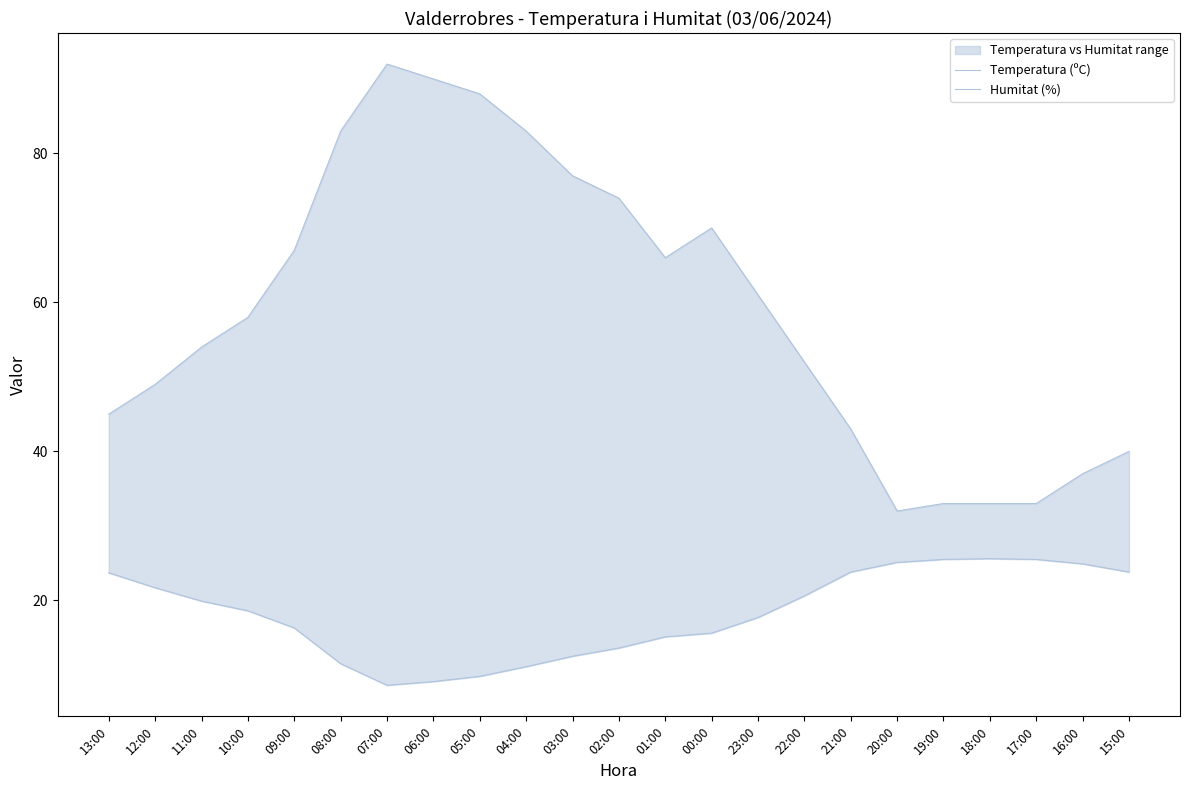

What is the lowest value of the Humitat (%) series?

32.0